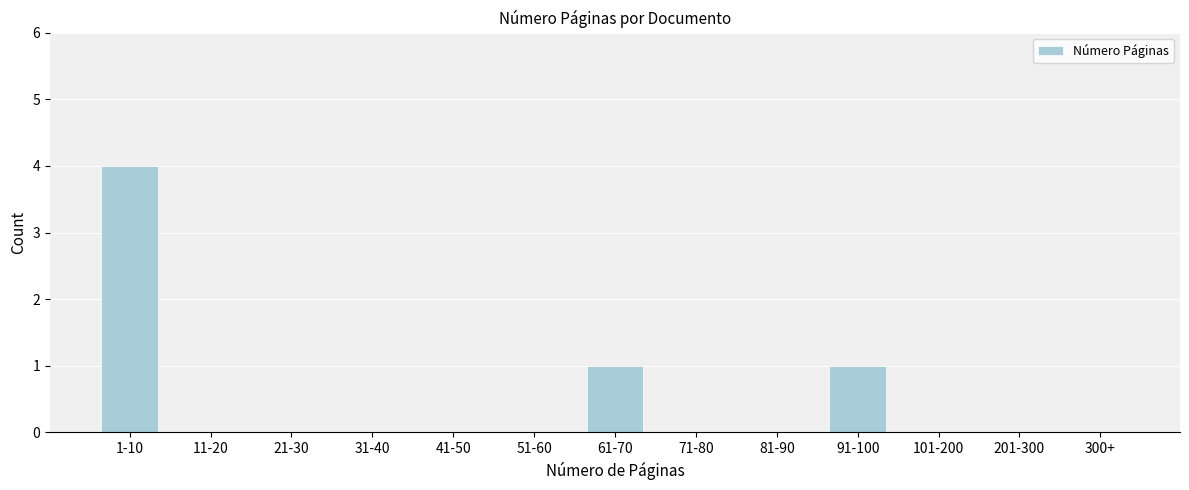

Reading left to right, what are all the values shown in this chart?

1-10=4	11-20=0	21-30=0	31-40=0	41-50=0	51-60=0	61-70=1	71-80=0	81-90=0	91-100=1	101-200=0	201-300=0	300+=0